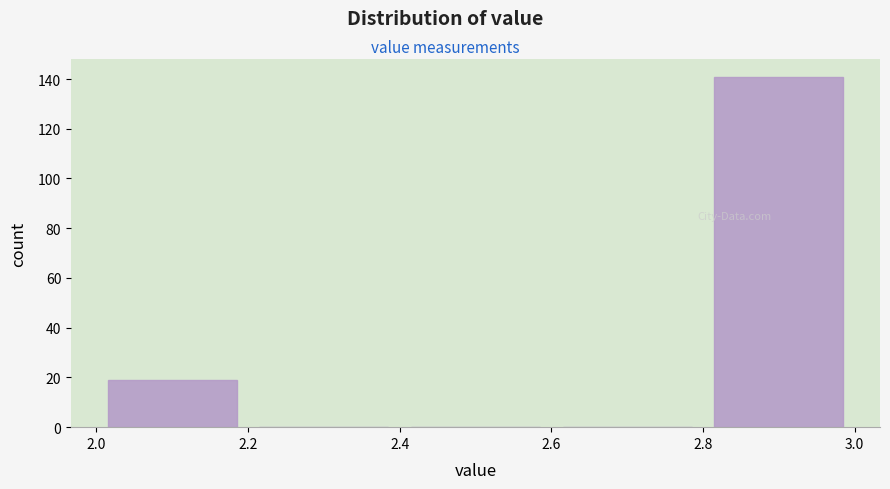

Reading left to right, list every bar in this chart as the range it spans on the x-axis followed by its height. The values are not printed on the chart, so give them approximately, as read against the axis.

2.0 to 2.2: 20
2.2 to 2.4: 0
2.4 to 2.6: 0
2.6 to 2.8: 0
2.8 to 3.0: 142